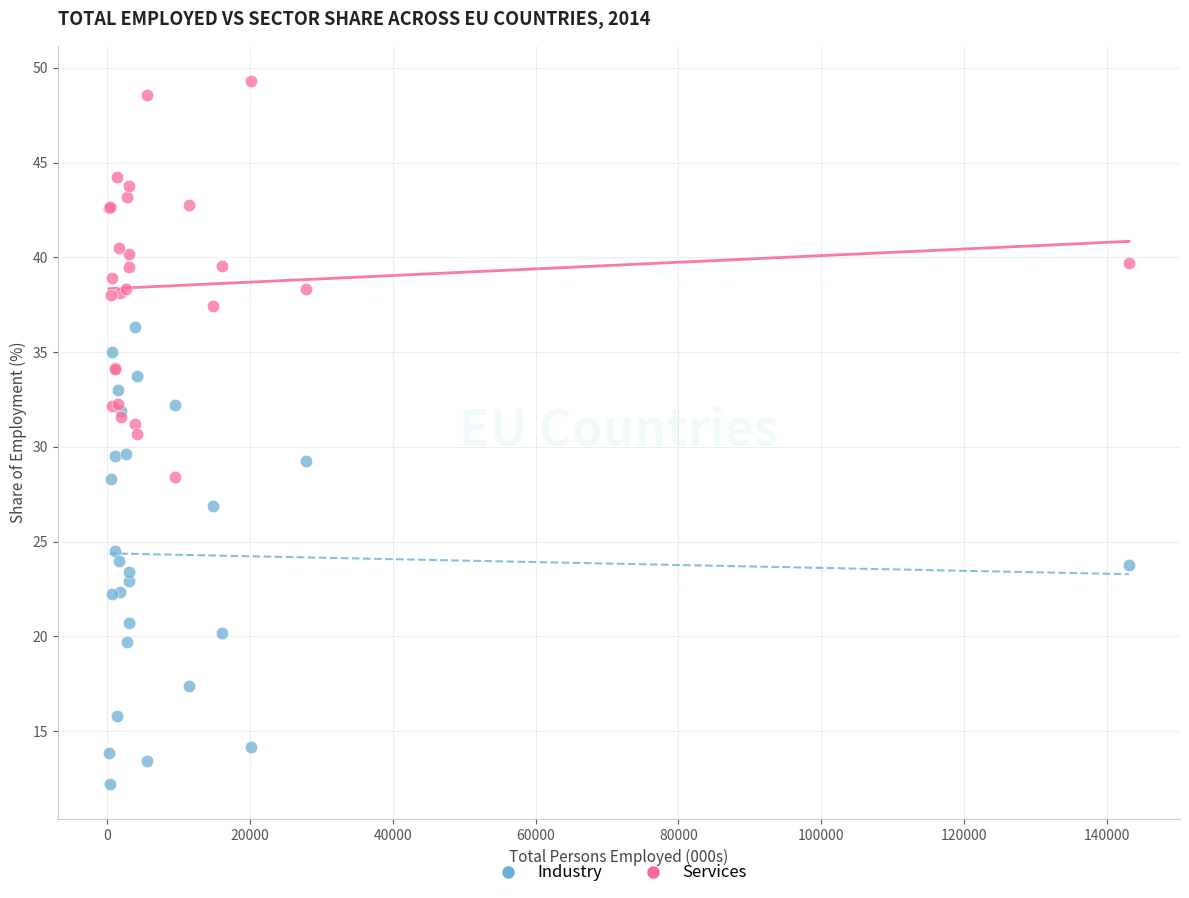

Which series reaches the minimum Y coordinate?

Industry